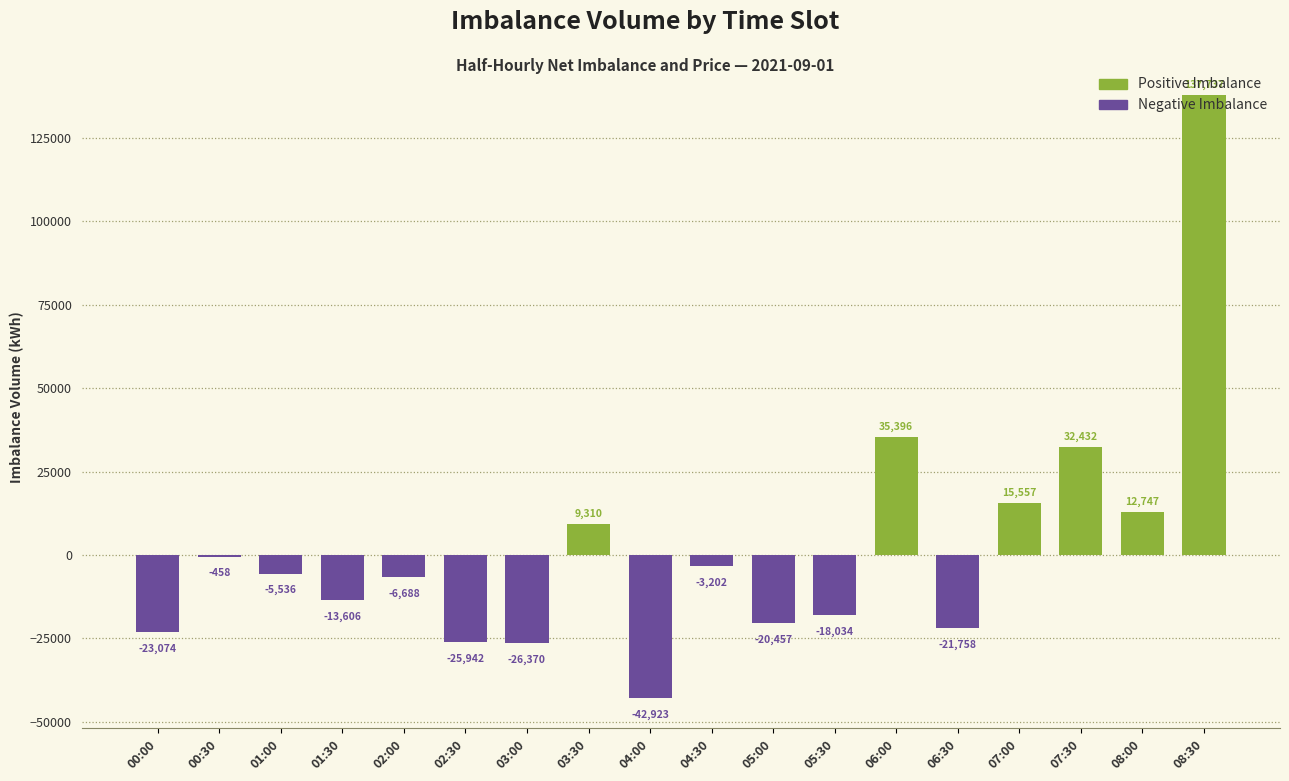

At how many categories does at least one series exceed 49013?

1